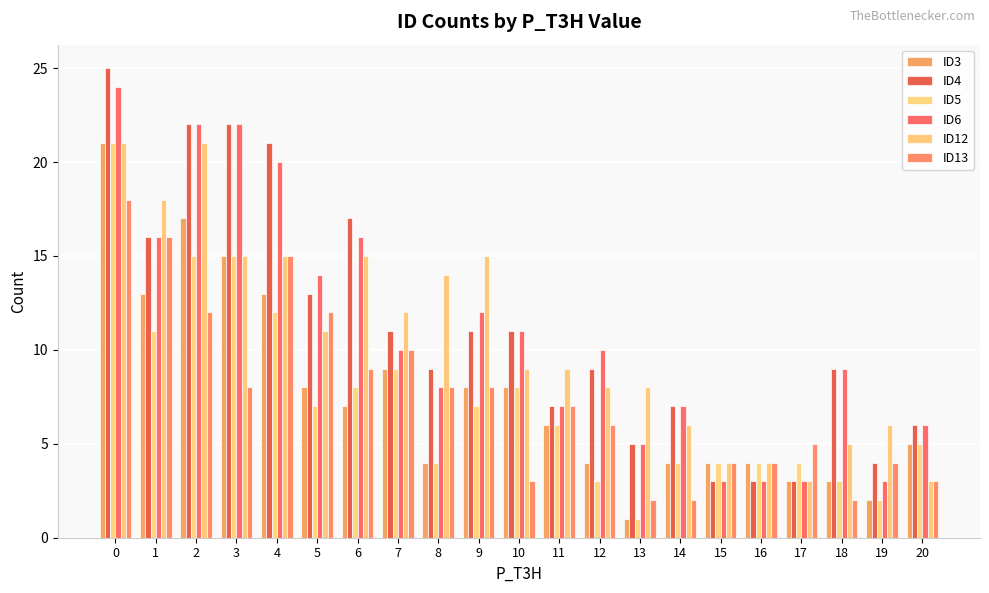

True or false: ID13 has a value of 6 at 12.

True